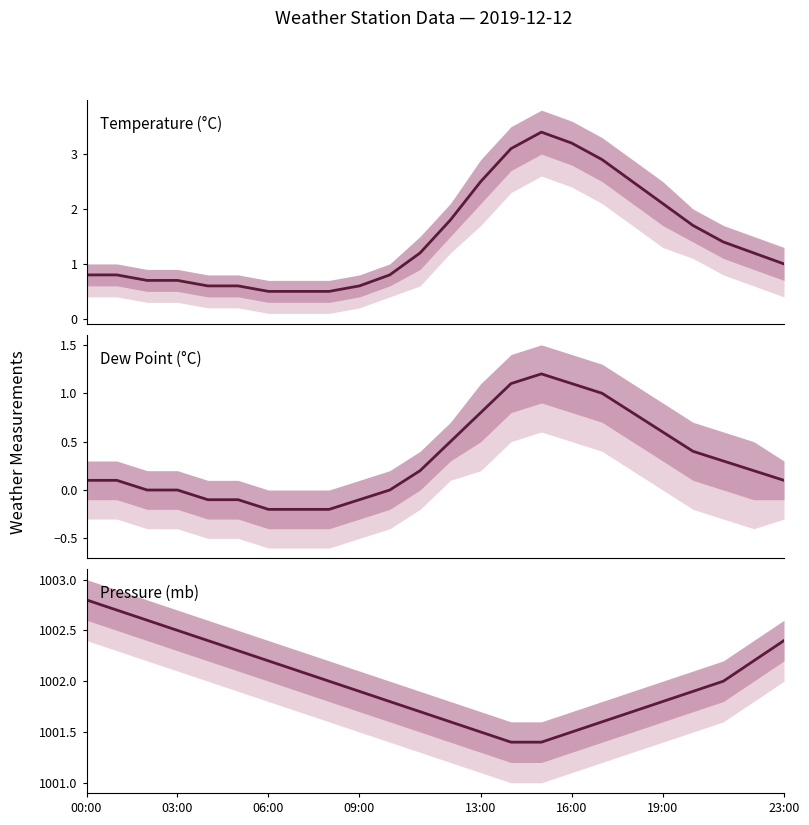

Is the value of Dew Point (°C) at 09:00 greater than the value of Temperature (°C) at 18?

No